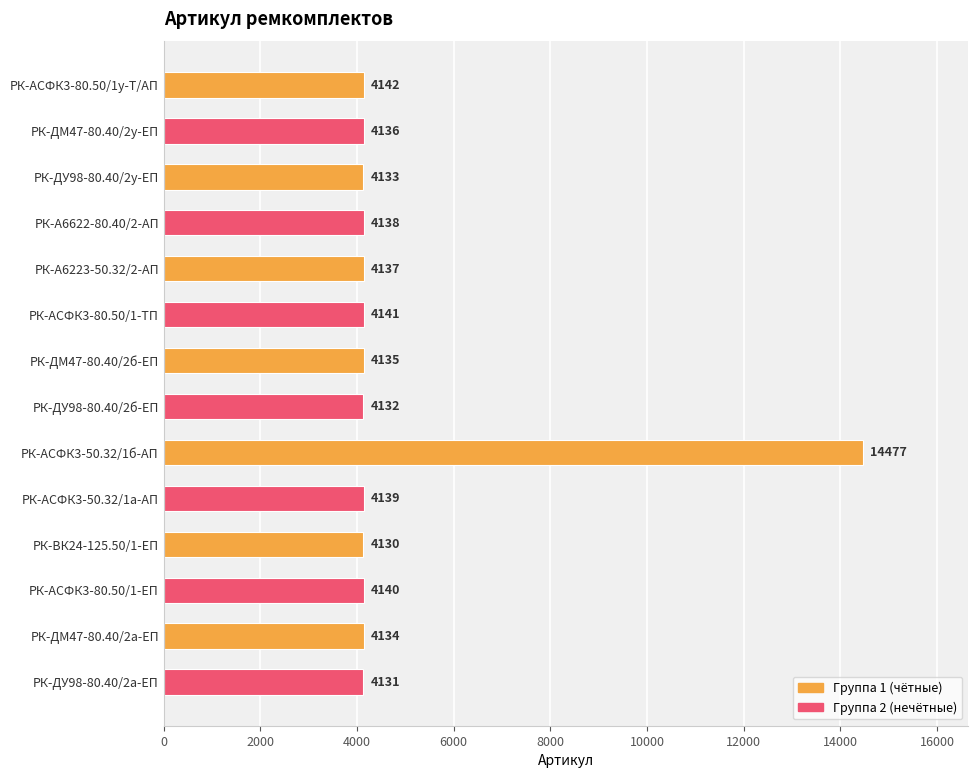

List the labels in order of value, smallest first.

РК-ВК24-125.50/1-ЕП, РК-ДУ98-80.40/2а-ЕП, РК-ДУ98-80.40/2б-ЕП, РК-ДУ98-80.40/2у-ЕП, РК-ДМ47-80.40/2а-ЕП, РК-ДМ47-80.40/2б-ЕП, РК-ДМ47-80.40/2у-ЕП, РК-А6223-50.32/2-АП, РК-А6622-80.40/2-АП, РК-АСФК3-50.32/1а-АП, РК-АСФК3-80.50/1-ЕП, РК-АСФК3-80.50/1-ТП, РК-АСФК3-80.50/1у-Т/АП, РК-АСФК3-50.32/1б-АП